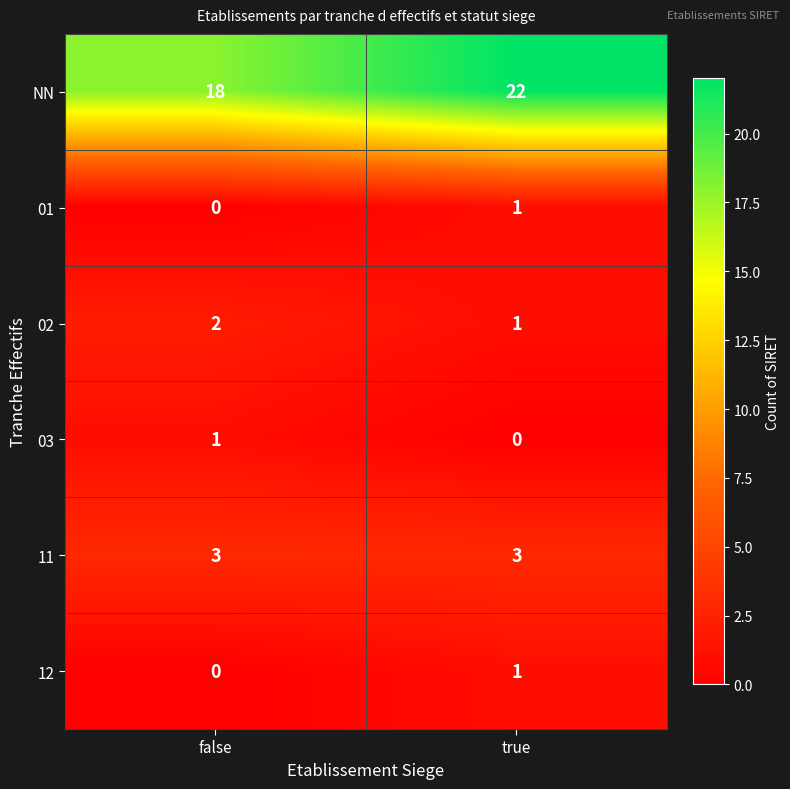

At which category is the sum across all series the highest?

true